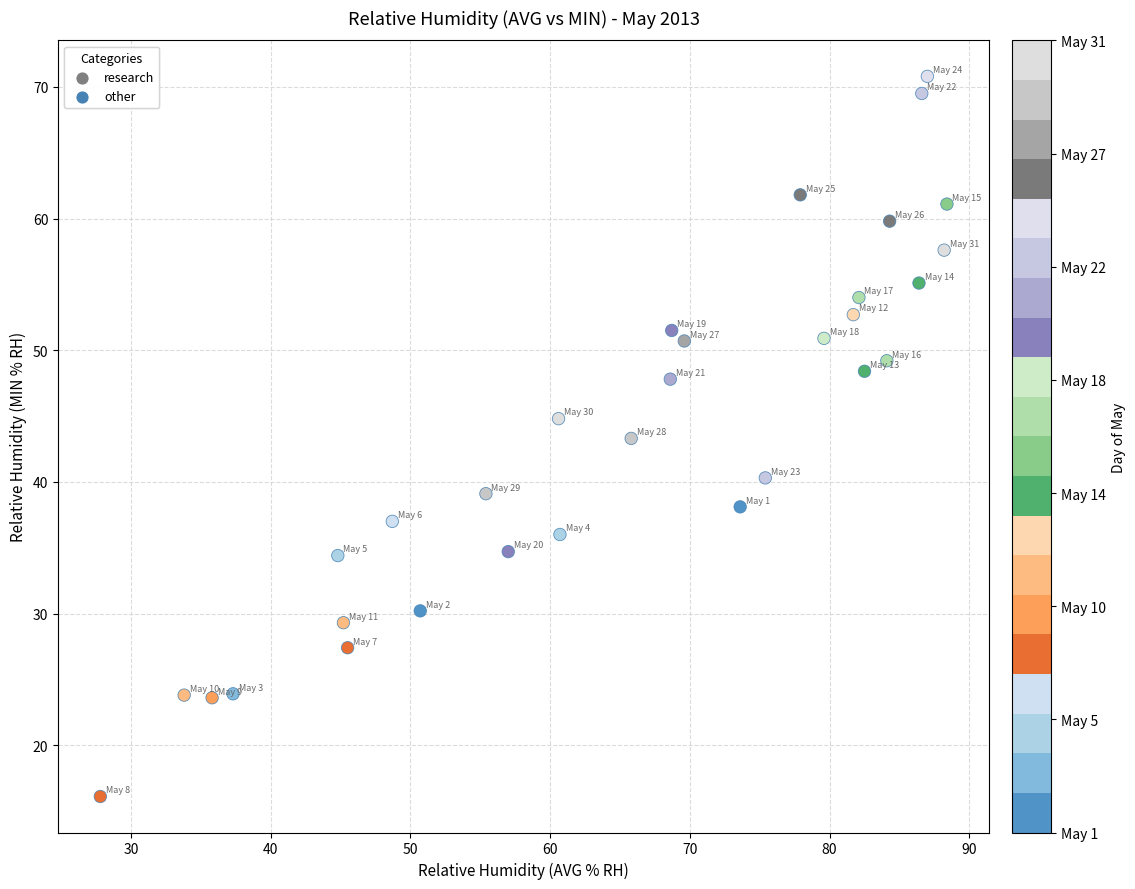

What is the range of X values (max minus min)?

60.6